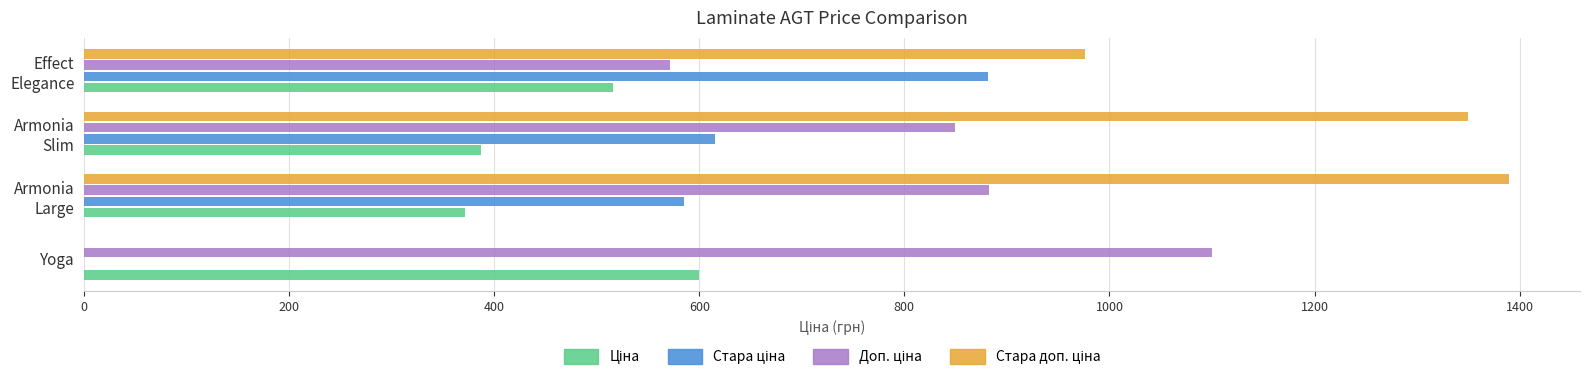

What is the total value across all series at Yoga?

1699.9